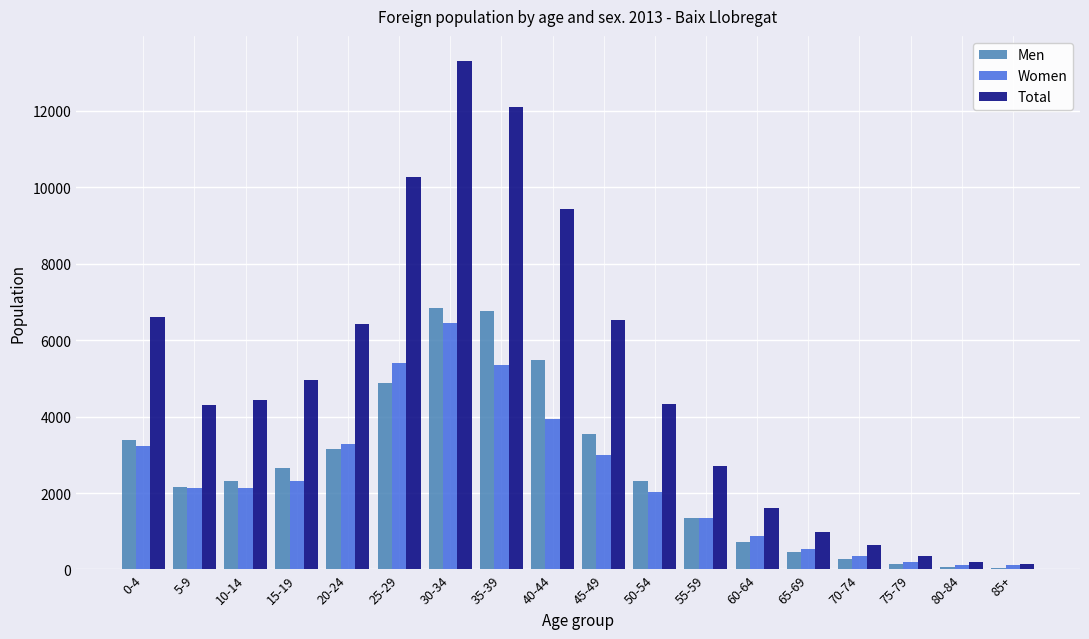

Does the chart contain stacked bars?

No